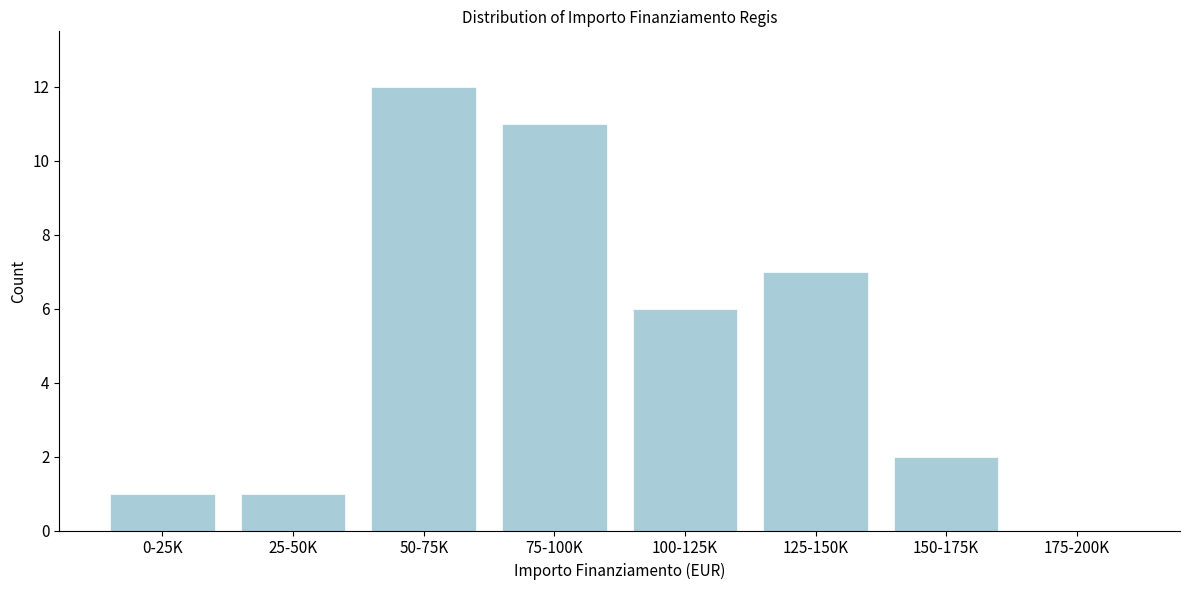

Reading left to right, list all the values displayed in this chart.

0-25K=1	25-50K=1	50-75K=12	75-100K=11	100-125K=6	125-150K=7	150-175K=2	175-200K=0